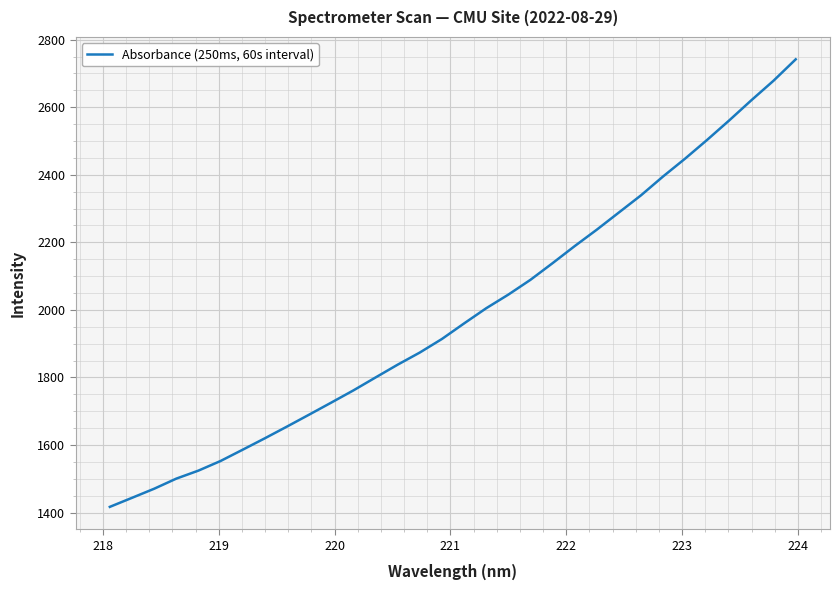

What is the maximum value shown in the chart?

2741.8